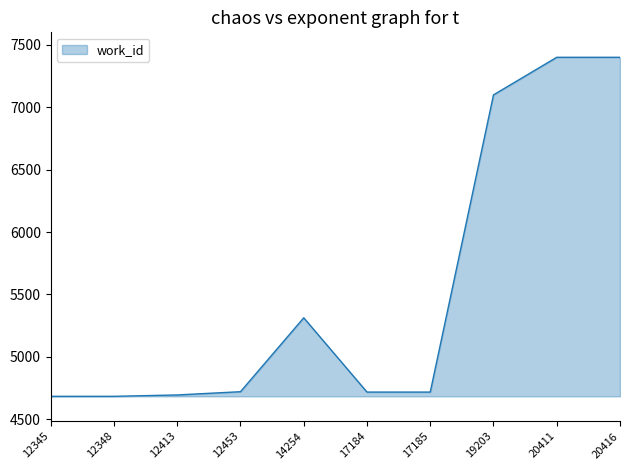

What is the greatest value displayed?

7400